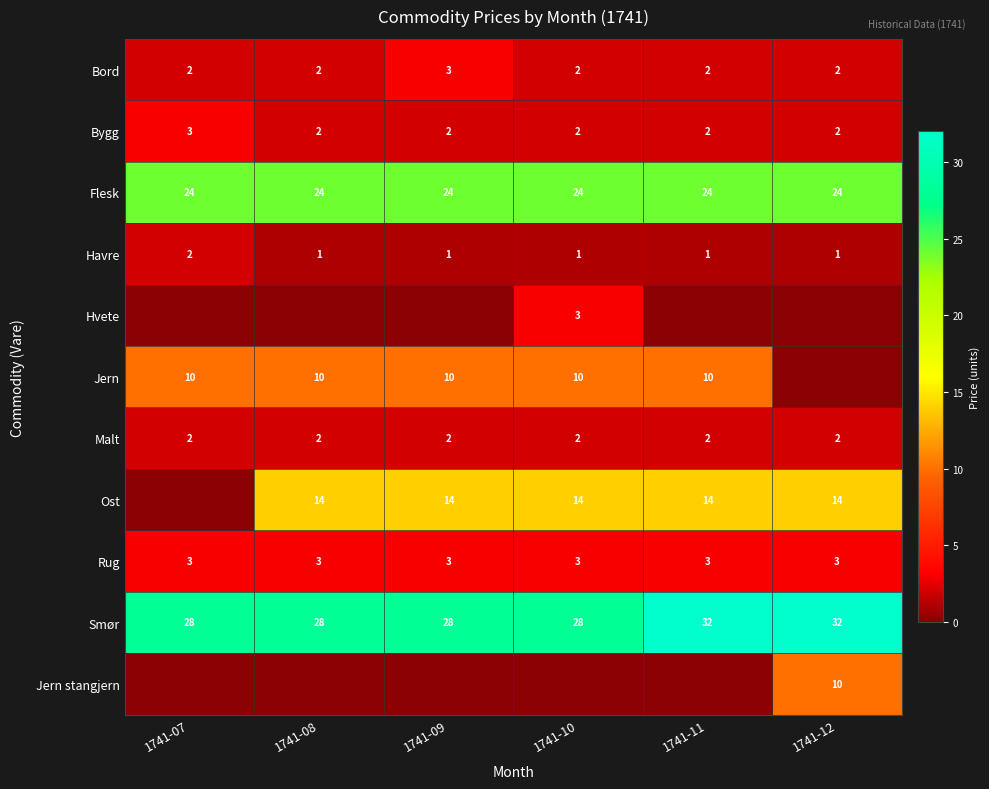

Between 1741-12 and 1741-11, which is larger?

1741-12